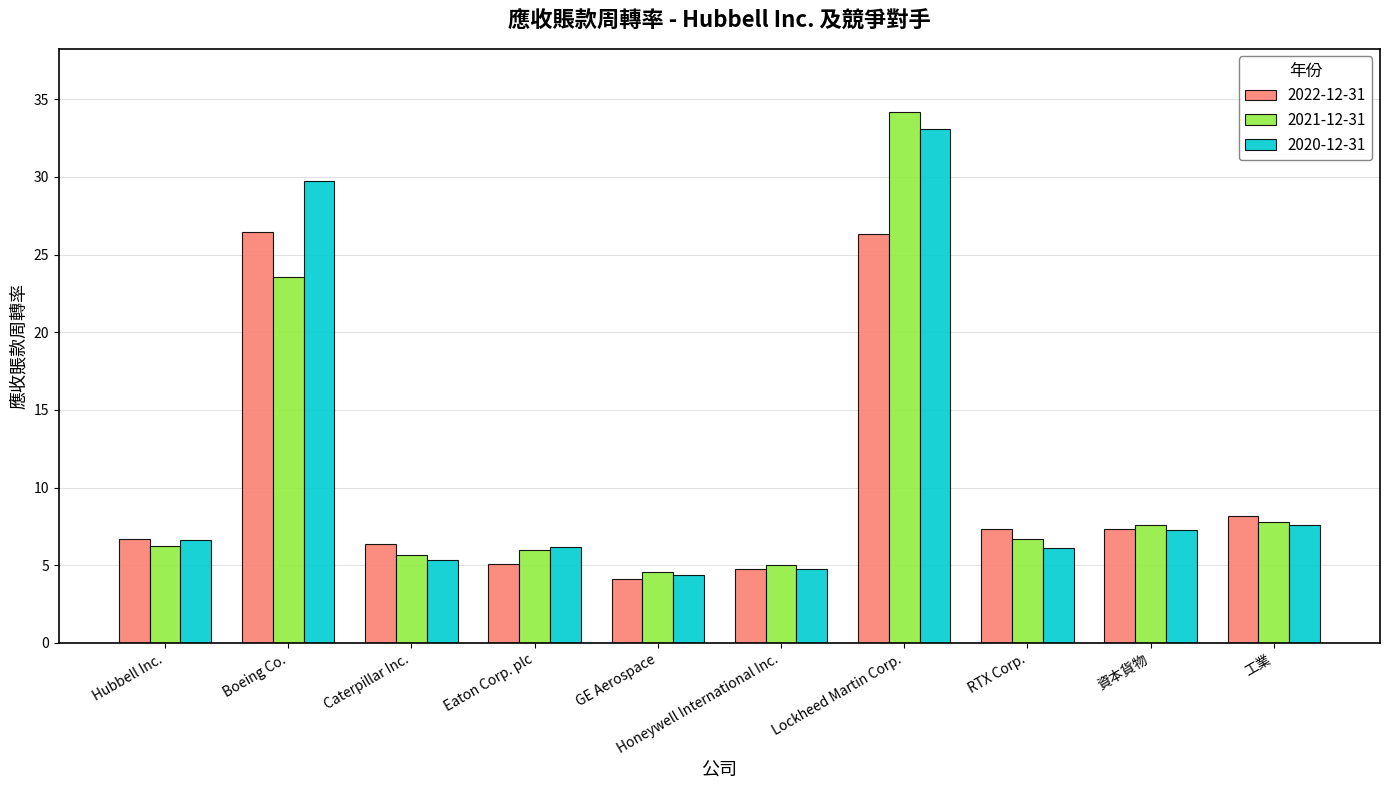

What is the sum of the 2020-12-31 values at Lockheed Martin Corp. and Boeing Co.?

62.8